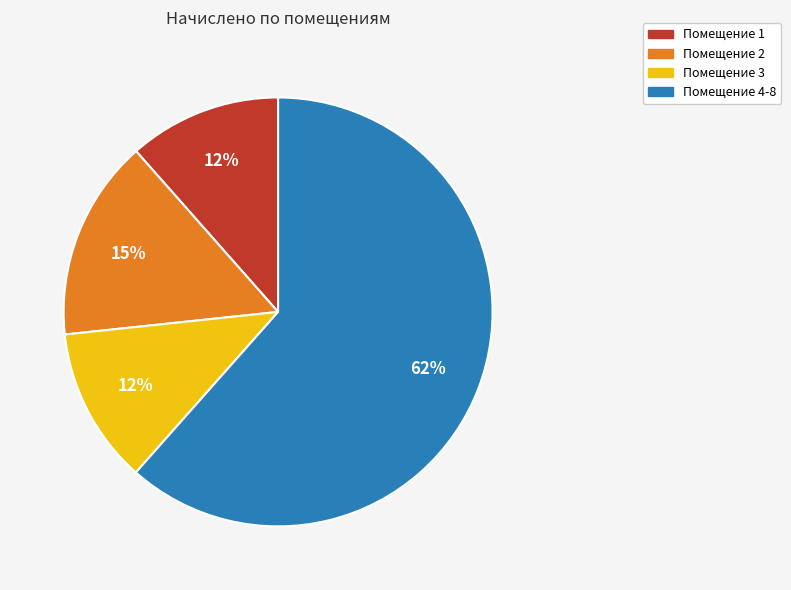

To the nearest percent, what percentage of the pie is Помещение 3?

12%